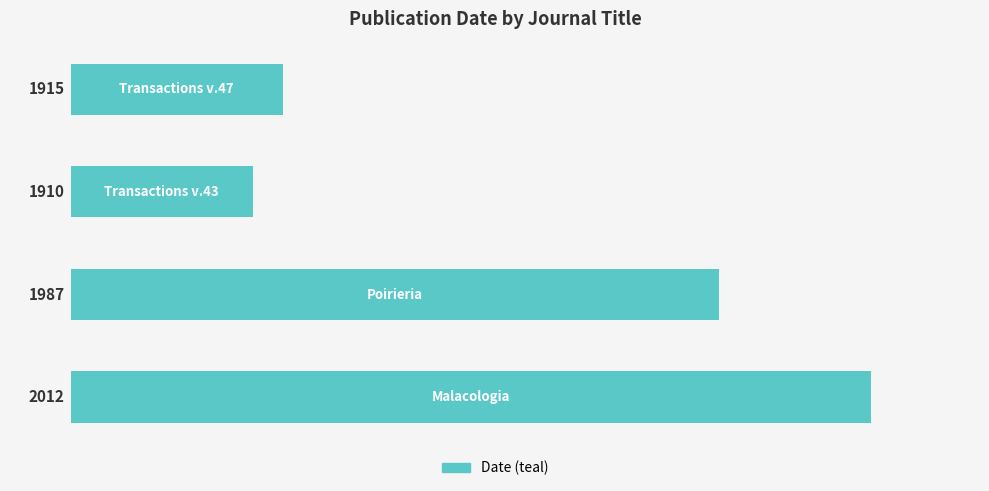

What is the value of the 1st bar from the left?

132